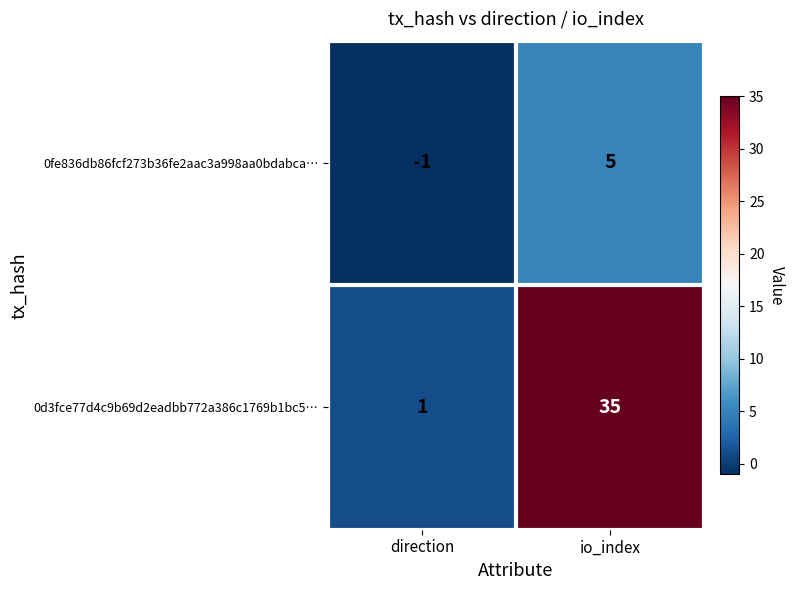

List the series in order of their overall mean, lowest first.

0fe836db86fcf273b36fe2aac3a998aa0bdabca…, 0d3fce77d4c9b69d2eadbb772a386c1769b1bc5…